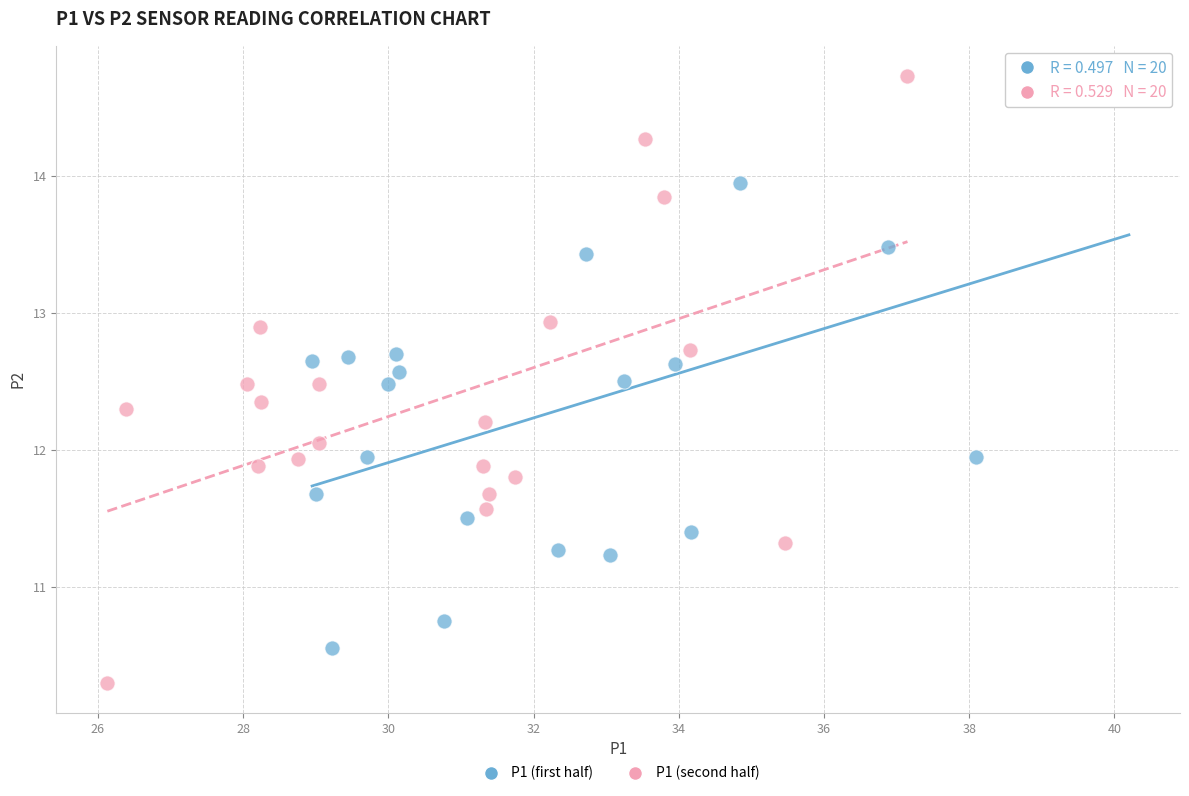

What are all the series names shown in the legend?

P1 (first half), P1 (second half)